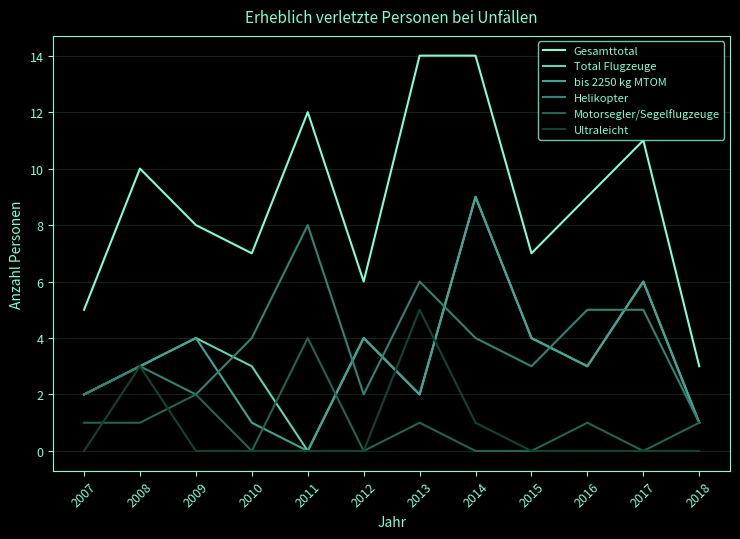

What are all the series names shown in the legend?

Gesamttotal, Total Flugzeuge, bis 2250 kg MTOM, Helikopter, Motorsegler/Segelflugzeuge, Ultraleicht